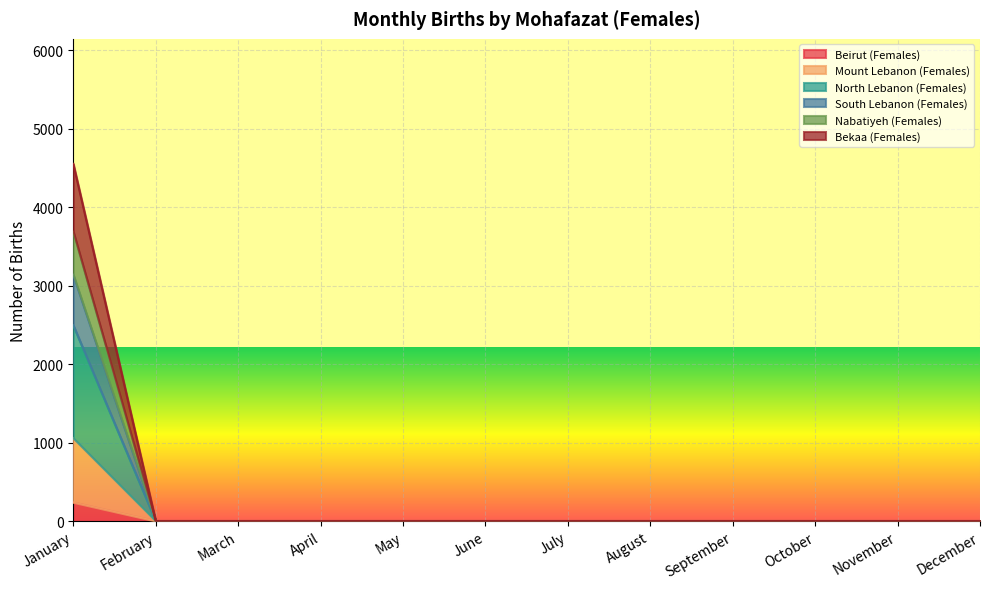

What is the value of the Mount Lebanon (Females) point at the 1st from the left?

1056